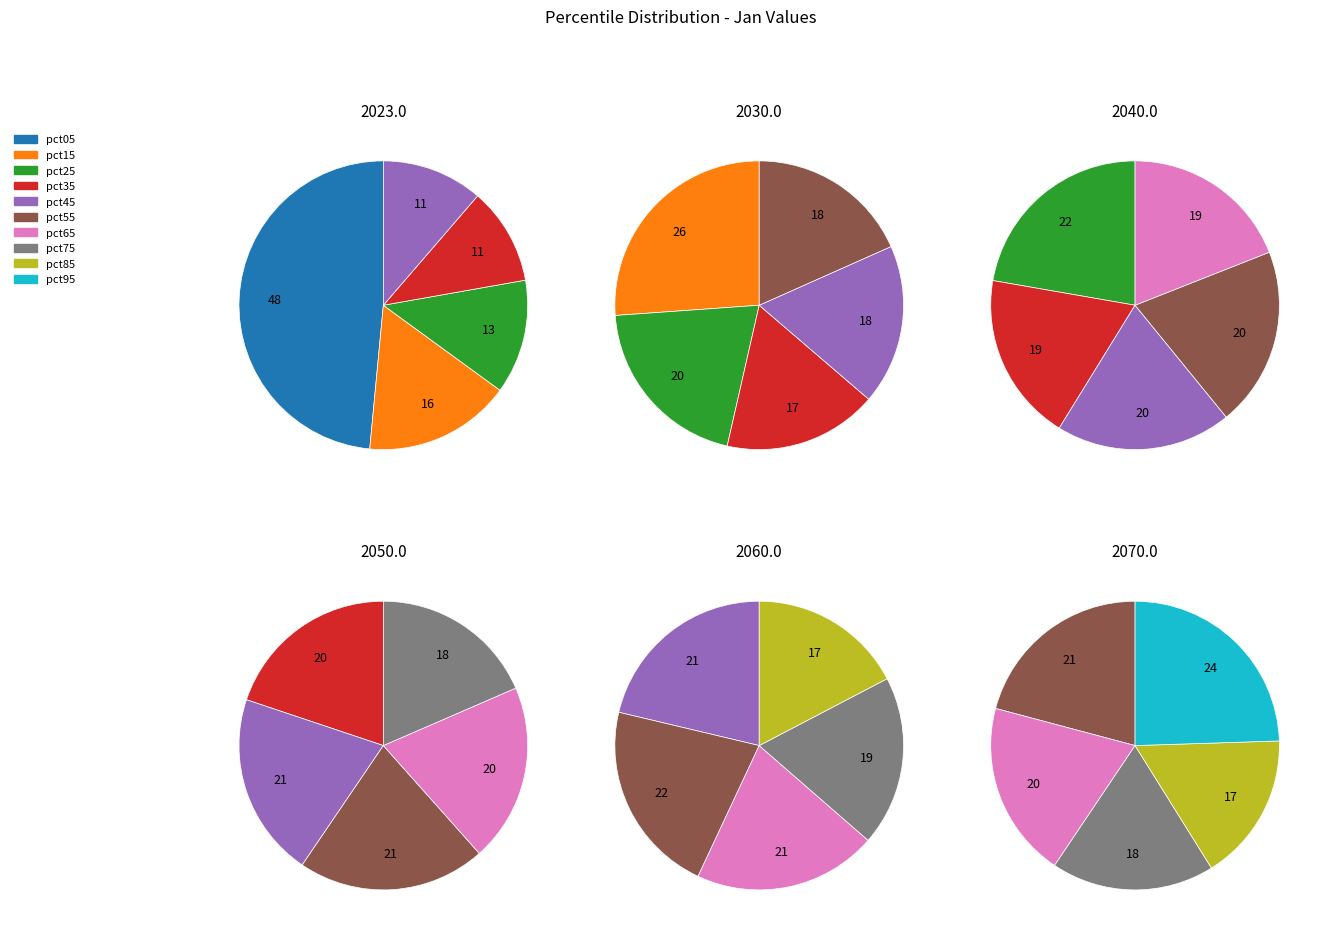

Combined, do pct85 and pct15 account for over 50%?

No